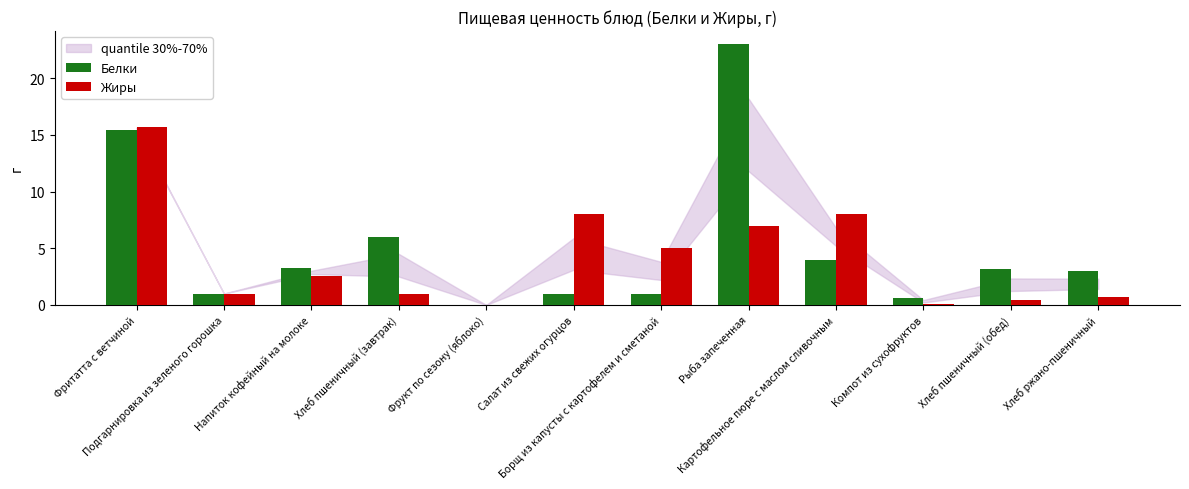

What is the sum of all Белки values?

61.4